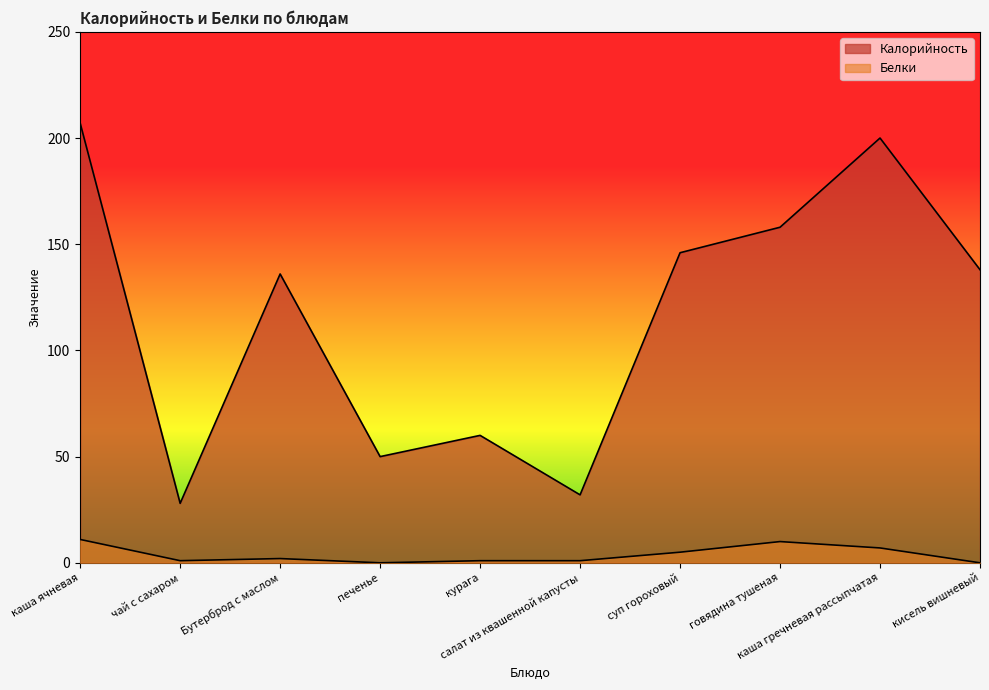

Read the Калорийность value at Бутерброд с маслом.

136